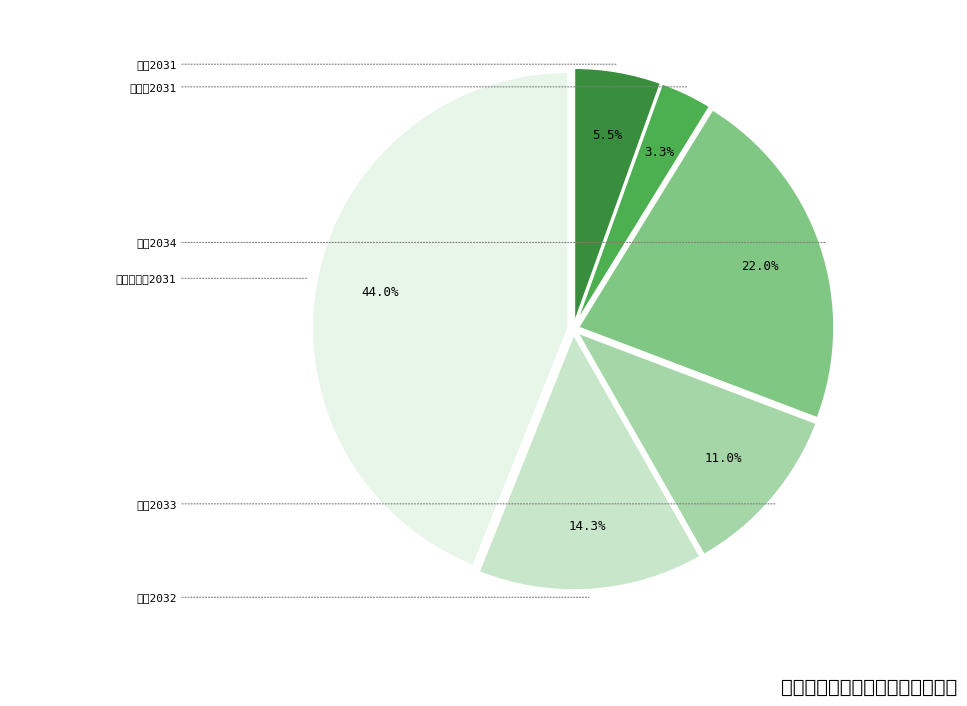

Which category has the smallest portion of the pie?

机械2031